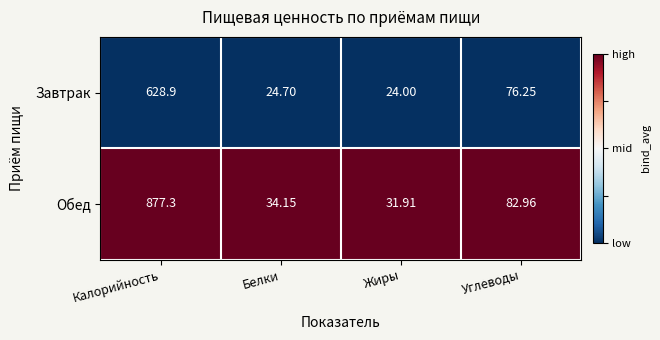

Rank the series at Жиры from highest to lowest value.

Обед, Завтрак